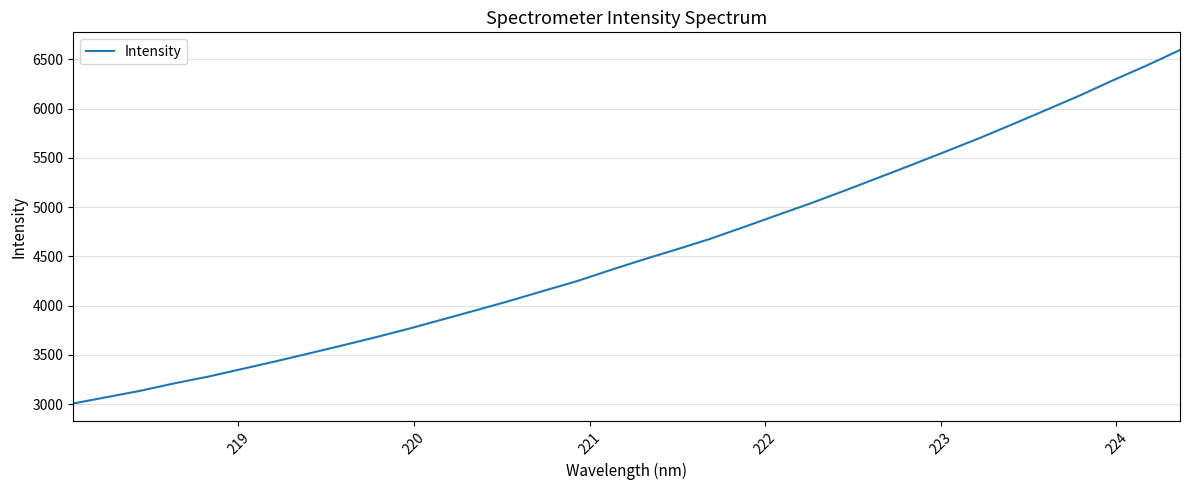

True or false: the data has more than 0 interior local peaks.

False